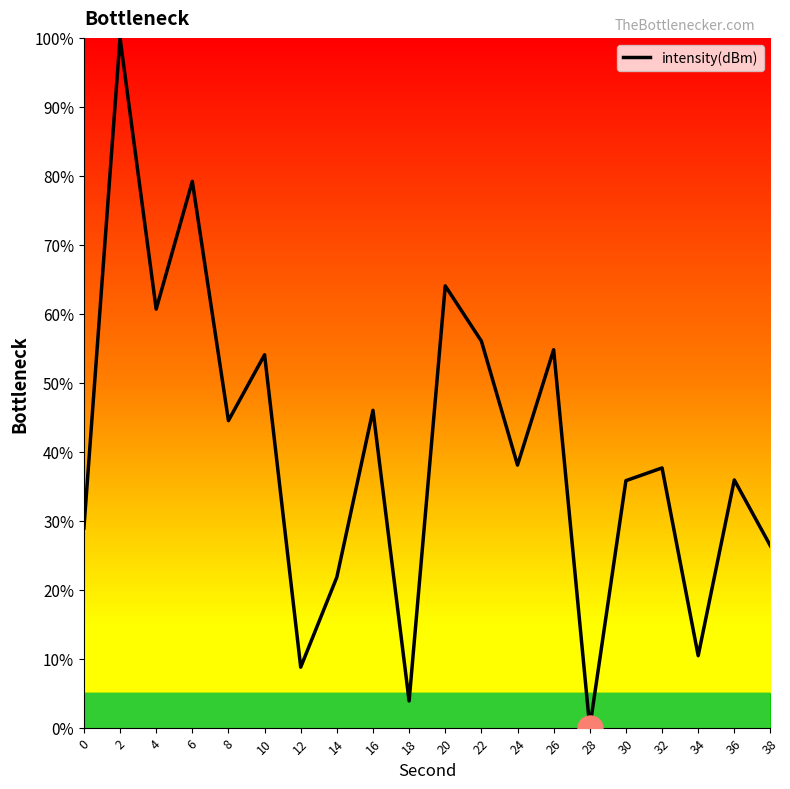

How many values are above zero?

19